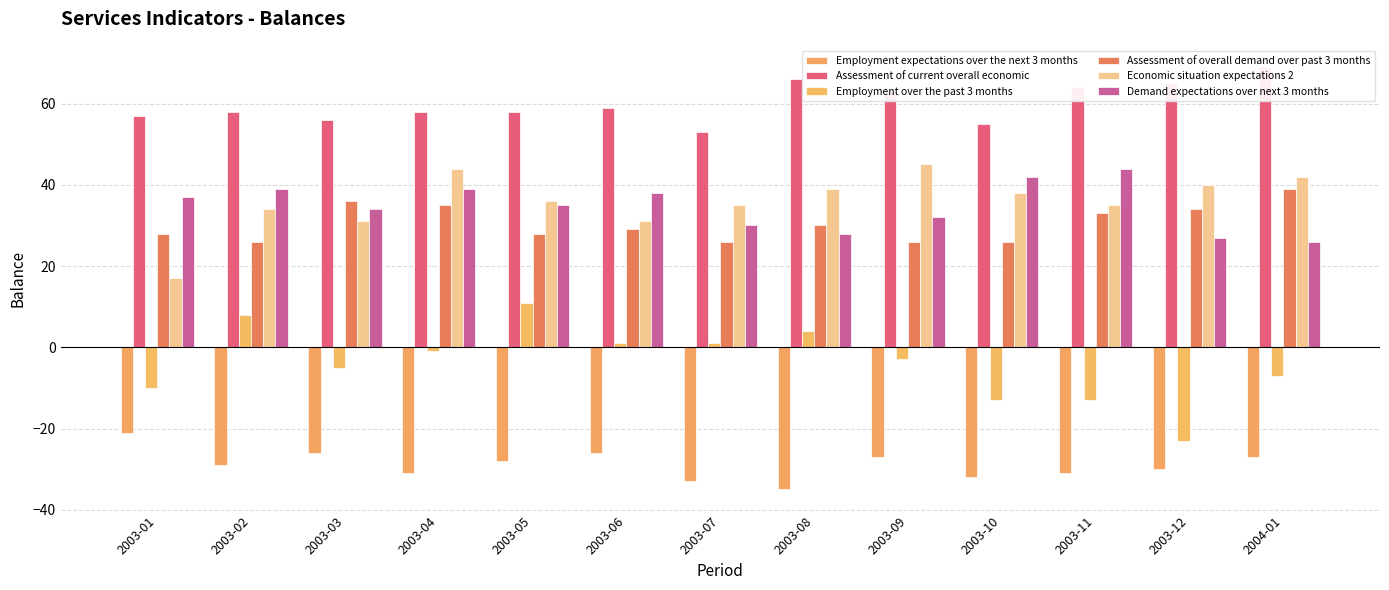

What is the approximate value of Employment over the past 3 months at 2003-10, to the nearest 5?

-15